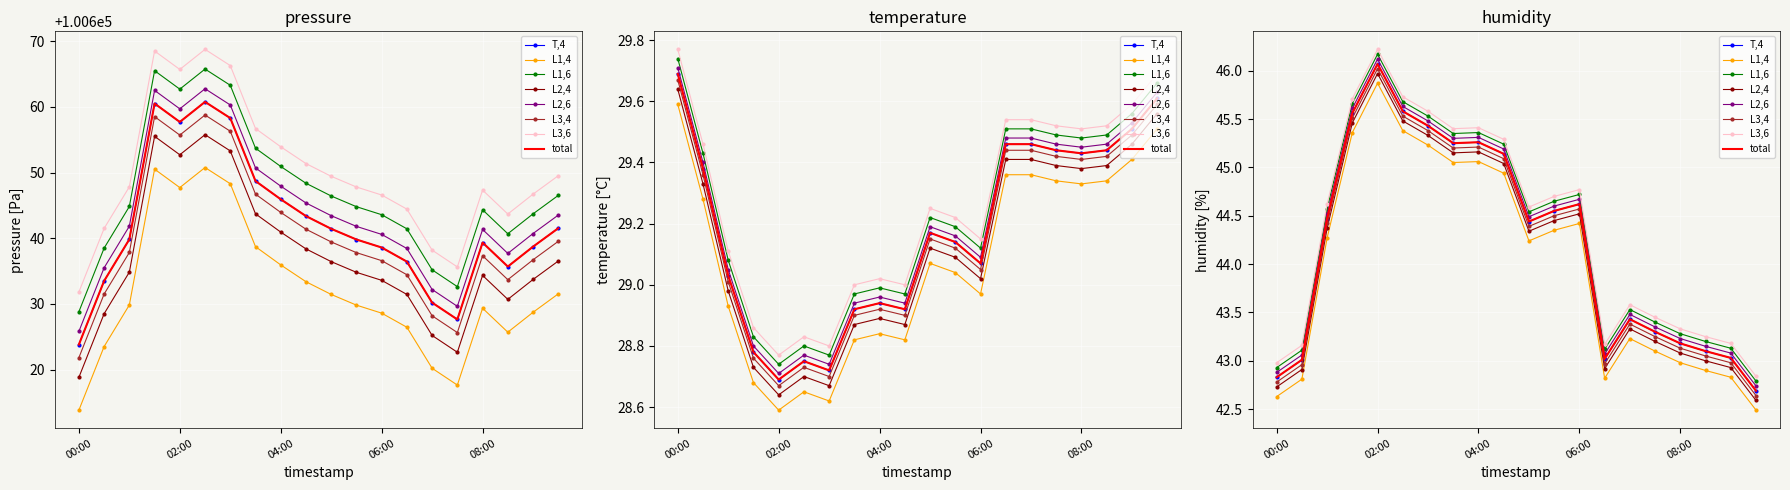

At which label does humidity reach its peak?

02:00